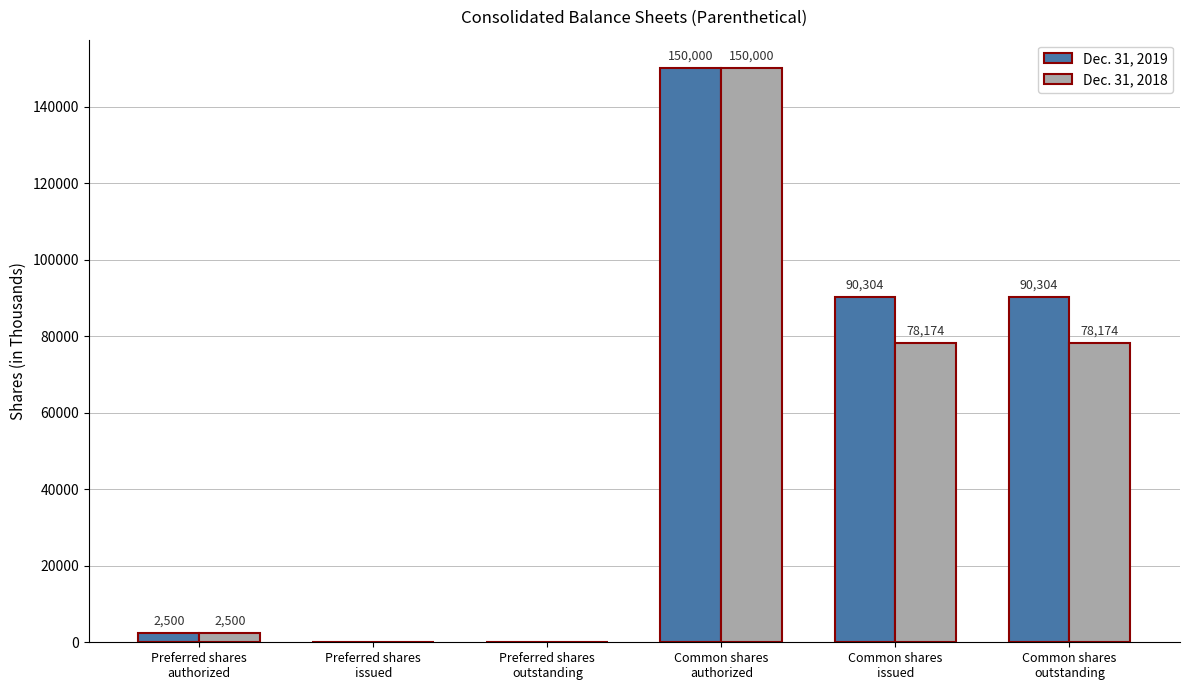

Which category has the highest value in the Dec. 31, 2019 series?

Common shares
authorized